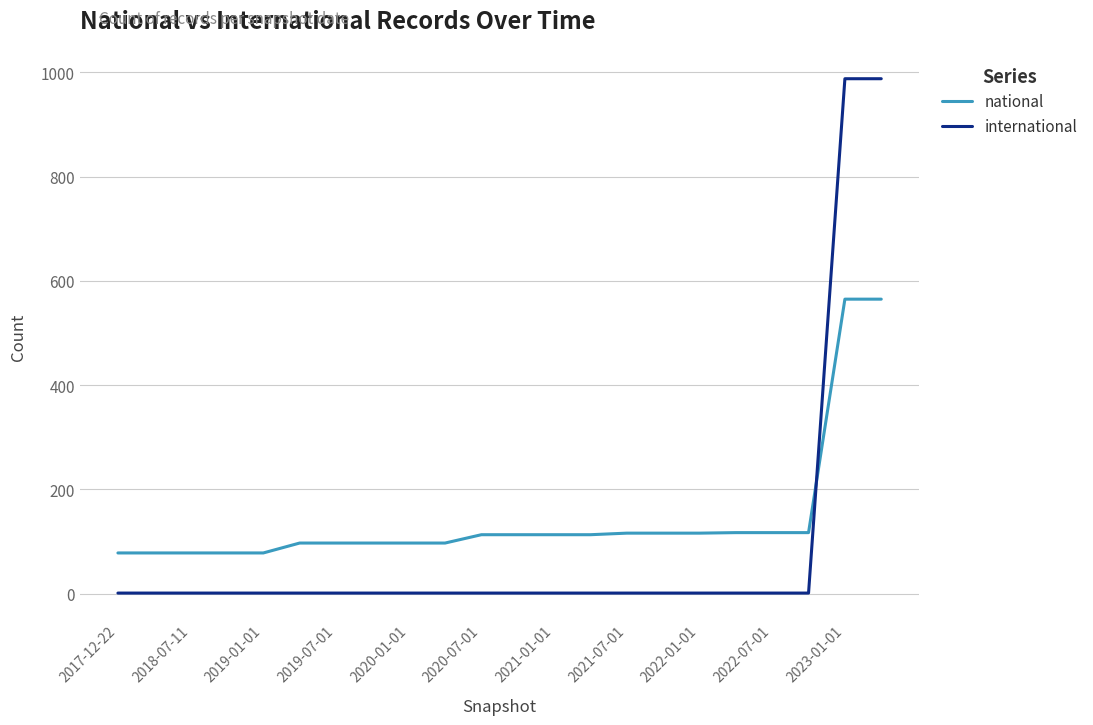

What is the difference between the maximum and minimum values in the international series?

987